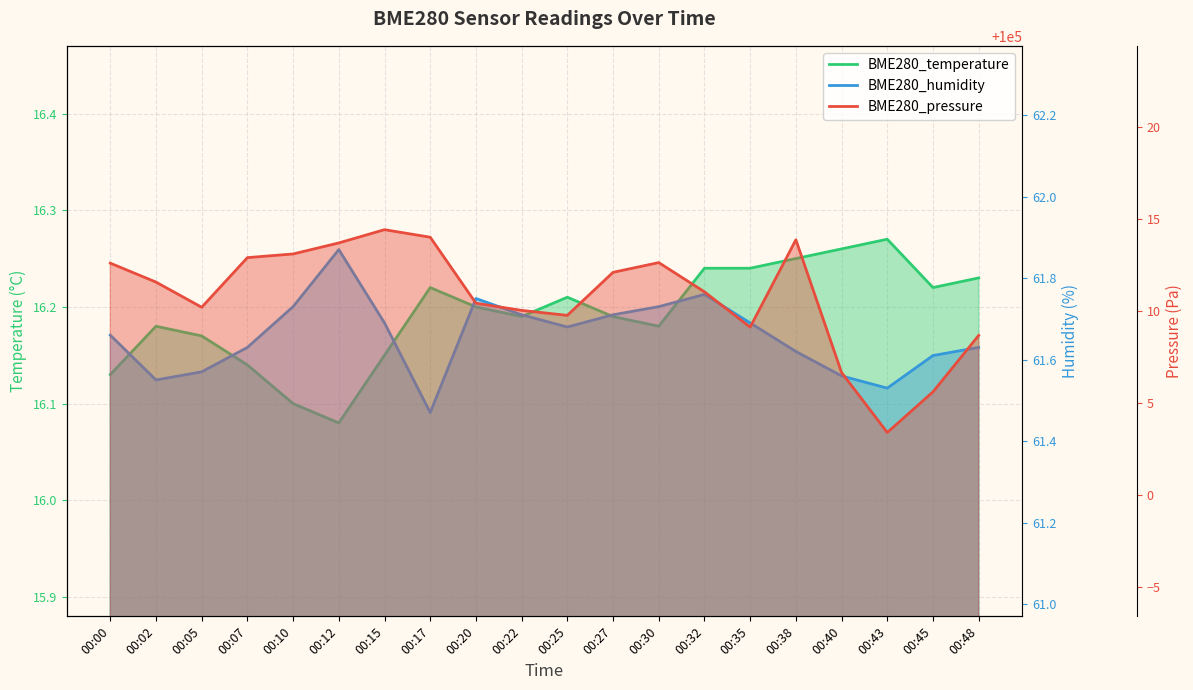

At 00:32, list the series in order from smallest to largest.

BME280_temperature, BME280_humidity, BME280_pressure